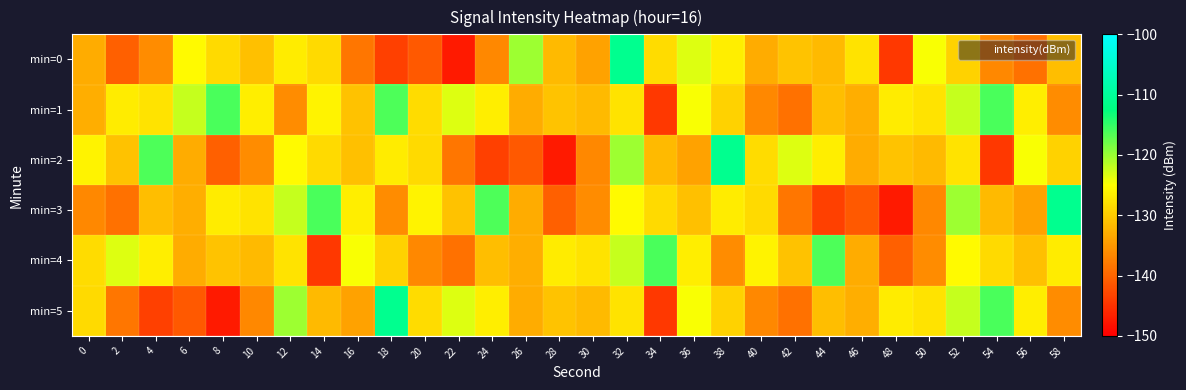

Reading left to right, transcribe all the data shown in this chart.

min=0: 0=-133.2	2=-140.6	4=-136.3	6=-125.5	8=-128.6	10=-131.1	12=-126.8	14=-128.6	16=-138.4	18=-143.6	20=-141.0	22=-147.3	24=-136.5	26=-120.2	28=-131.8	30=-134.0	32=-111.0	34=-128.3	36=-123.3	38=-126.6	40=-133.2	42=-130.8	44=-131.7	46=-127.7	48=-144.4	50=-124.7	52=-129.5	54=-136.7	56=-138.8	58=-131.3
min=1: 0=-132.9	2=-126.8	4=-127.7	6=-122.2	8=-116.1	10=-126.7	12=-136.2	14=-126.2	16=-131.0	18=-116.3	20=-128.3	22=-123.3	24=-126.6	26=-133.2	28=-130.8	30=-131.7	32=-127.7	34=-144.4	36=-124.7	38=-129.5	40=-136.7	42=-138.8	44=-131.3	46=-132.9	48=-126.8	50=-127.7	52=-122.2	54=-116.1	56=-126.7	58=-136.2
min=2: 0=-126.2	2=-131.0	4=-116.3	6=-133.2	8=-140.6	10=-136.3	12=-125.5	14=-128.6	16=-131.1	18=-126.8	20=-128.6	22=-138.4	24=-143.6	26=-141.0	28=-147.3	30=-136.5	32=-120.2	34=-131.8	36=-134.0	38=-111.0	40=-128.3	42=-123.3	44=-126.6	46=-133.2	48=-130.8	50=-131.7	52=-127.7	54=-144.4	56=-124.7	58=-129.5
min=3: 0=-136.7	2=-138.8	4=-131.3	6=-132.9	8=-126.8	10=-127.7	12=-122.2	14=-116.1	16=-126.7	18=-136.2	20=-126.2	22=-131.0	24=-116.3	26=-133.2	28=-140.6	30=-136.3	32=-125.5	34=-128.6	36=-131.1	38=-126.8	40=-128.6	42=-138.4	44=-143.6	46=-141.0	48=-147.3	50=-136.5	52=-120.2	54=-131.8	56=-134.0	58=-111.0
min=4: 0=-128.3	2=-123.3	4=-126.6	6=-133.2	8=-130.8	10=-131.7	12=-127.7	14=-144.4	16=-124.7	18=-129.5	20=-136.7	22=-138.8	24=-131.3	26=-132.9	28=-126.8	30=-127.7	32=-122.2	34=-116.1	36=-126.7	38=-136.2	40=-126.2	42=-131.0	44=-116.3	46=-133.2	48=-140.6	50=-136.3	52=-125.5	54=-128.6	56=-131.1	58=-126.8
min=5: 0=-128.6	2=-138.4	4=-143.6	6=-141.0	8=-147.3	10=-136.5	12=-120.2	14=-131.8	16=-134.0	18=-111.0	20=-128.3	22=-123.3	24=-126.6	26=-133.2	28=-130.8	30=-131.7	32=-127.7	34=-144.4	36=-124.7	38=-129.5	40=-136.7	42=-138.8	44=-131.3	46=-132.9	48=-126.8	50=-127.7	52=-122.2	54=-116.1	56=-126.7	58=-136.2